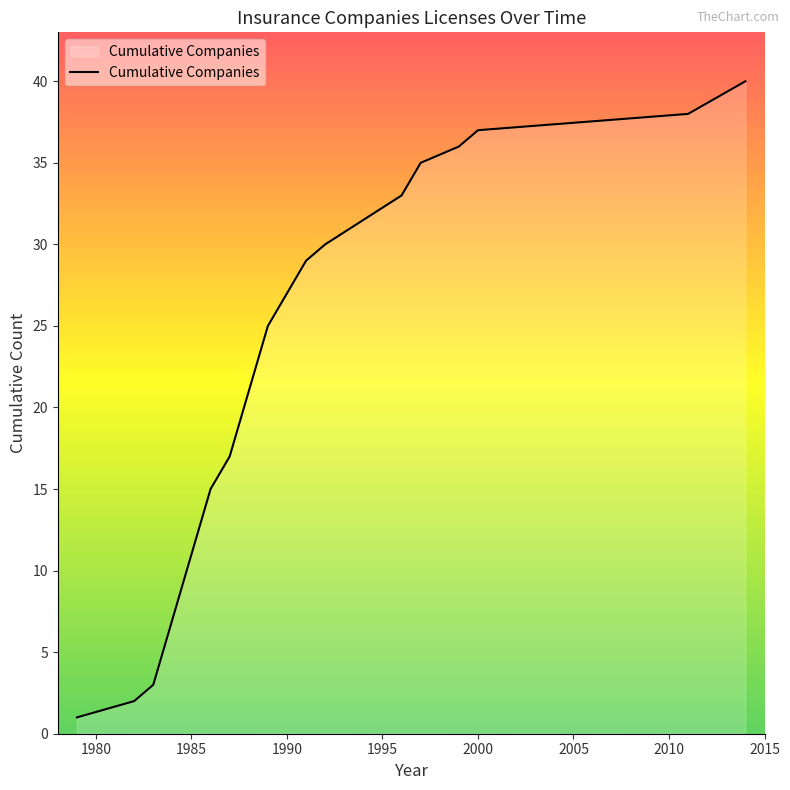

What is the maximum value shown in the chart?

40